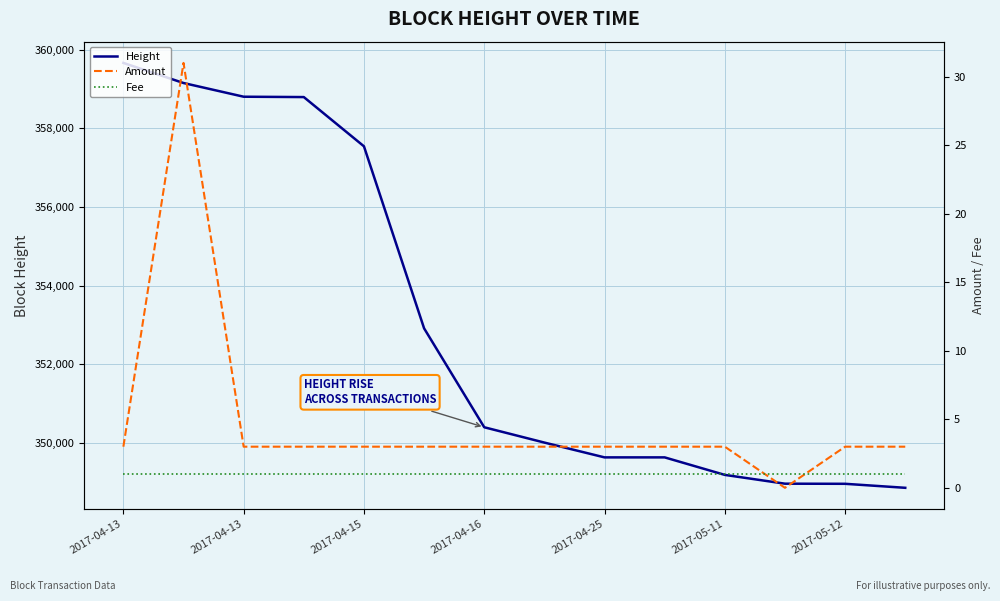

What is the label of the 2nd point from the left?

2017-04-13